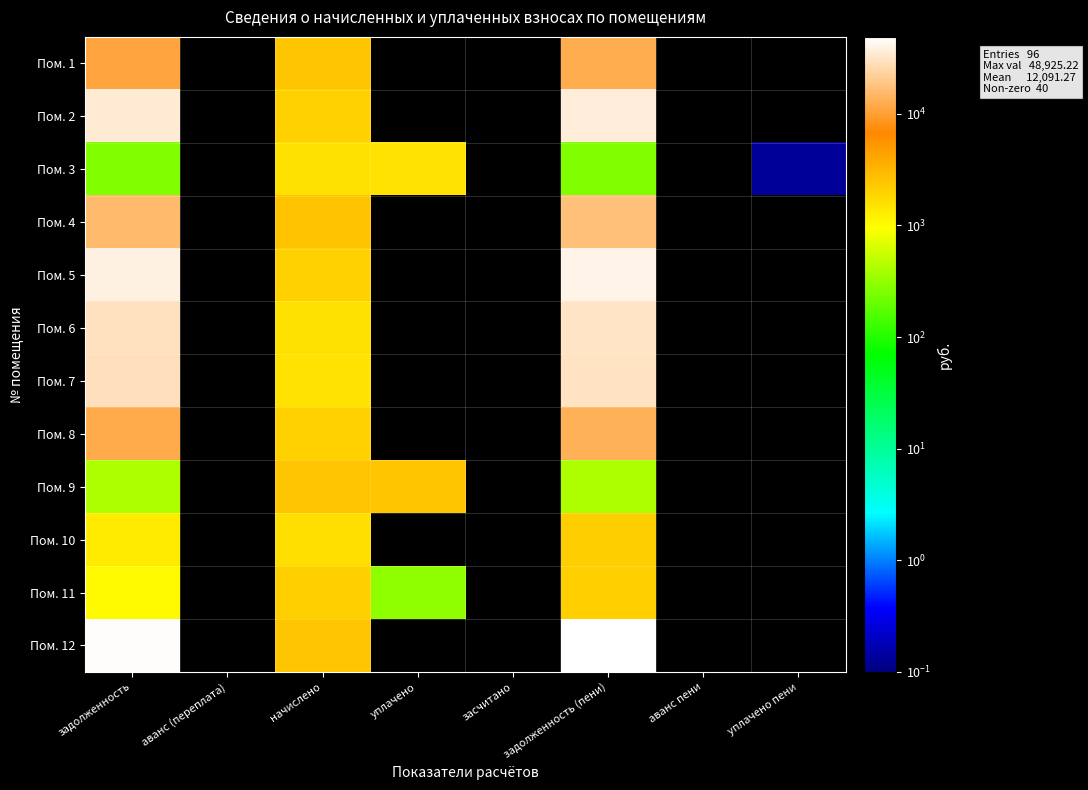

How many positive values does the Пом. 1 series have?

3